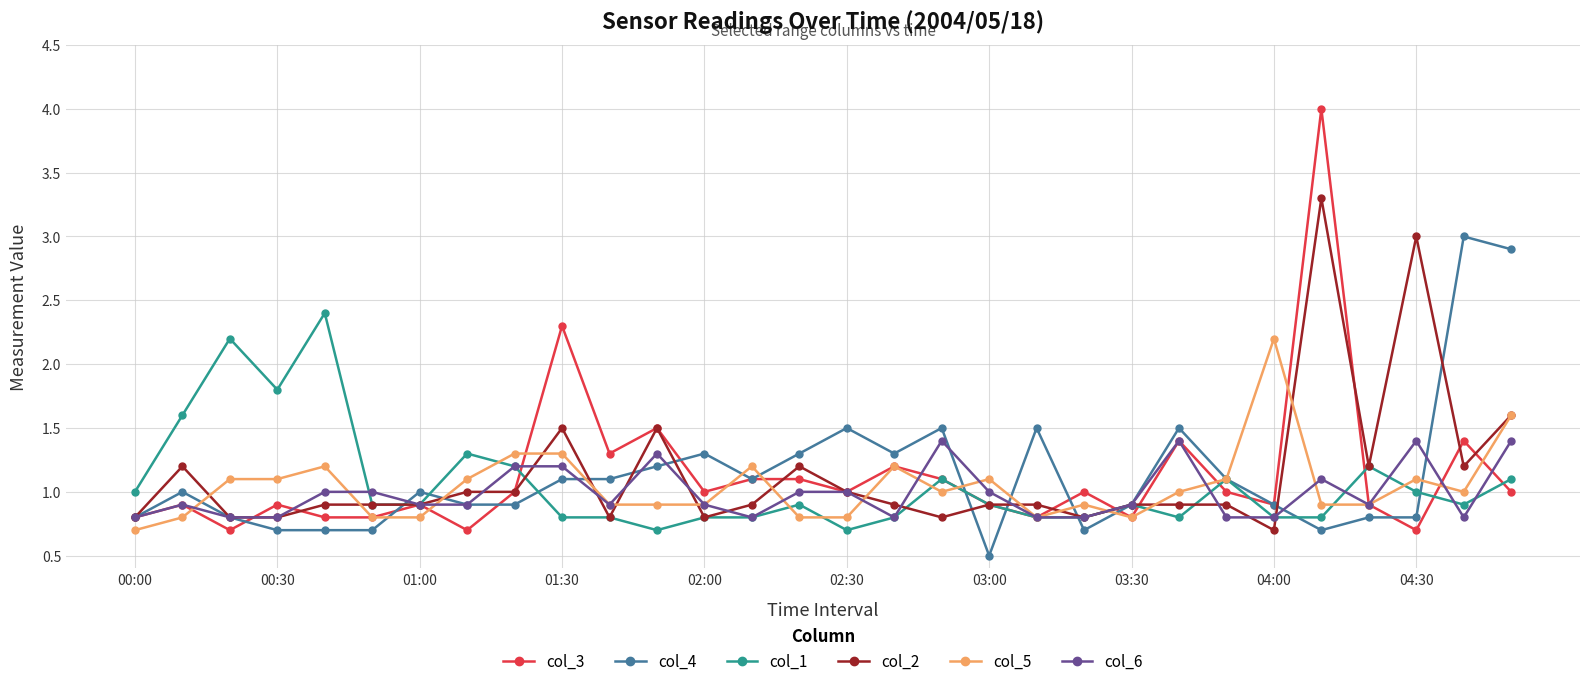

True or false: col_2 has more than 1 points higher than both neighbors.

True